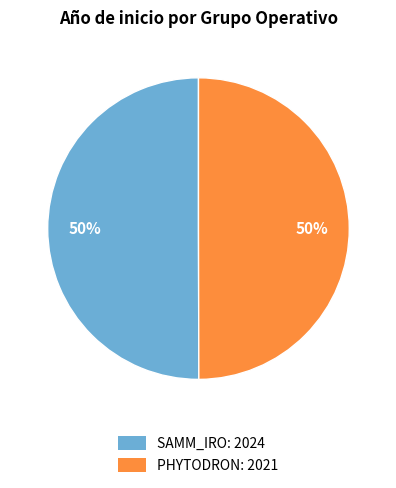

To the nearest percent, what is the average slice percentage?

50%